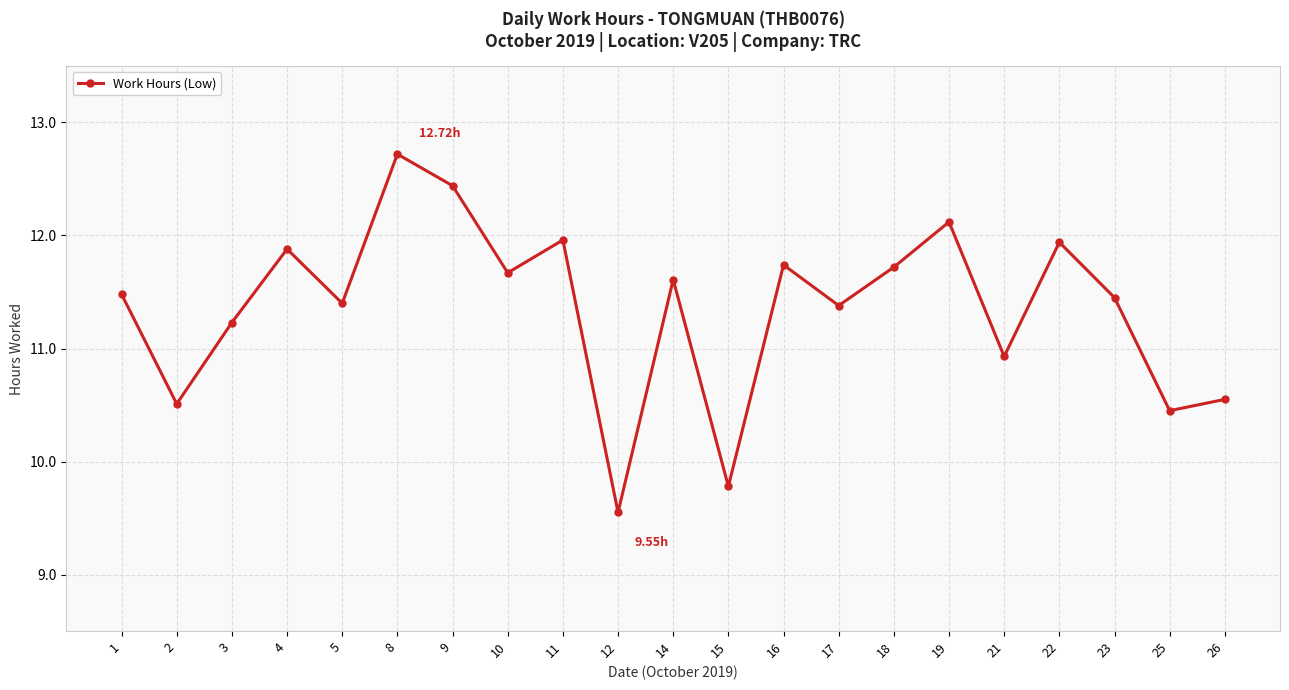

At which category does the data reach its first local valley?

2